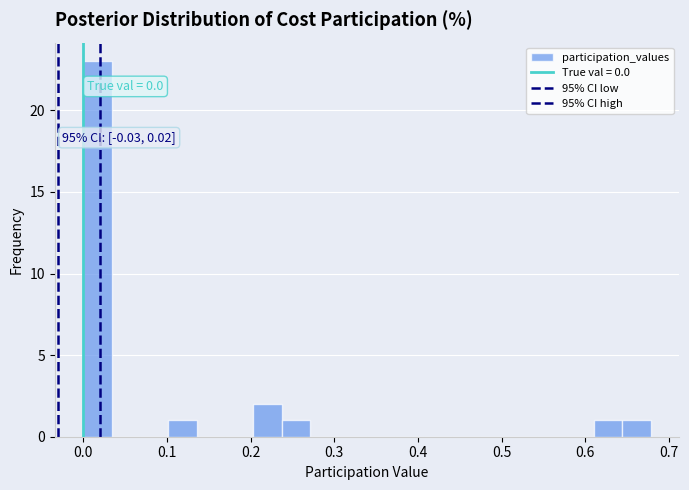

Around what value on the x-axis is the tallest bar? Give the approximate position of its centre, as read against the axis.

0.02